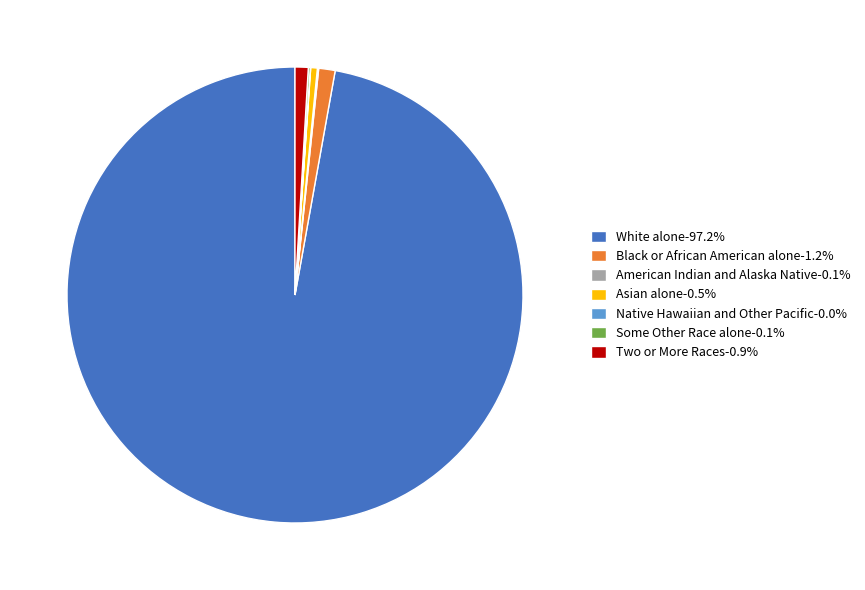

Is there any slice that represents more than half of the pie?

Yes